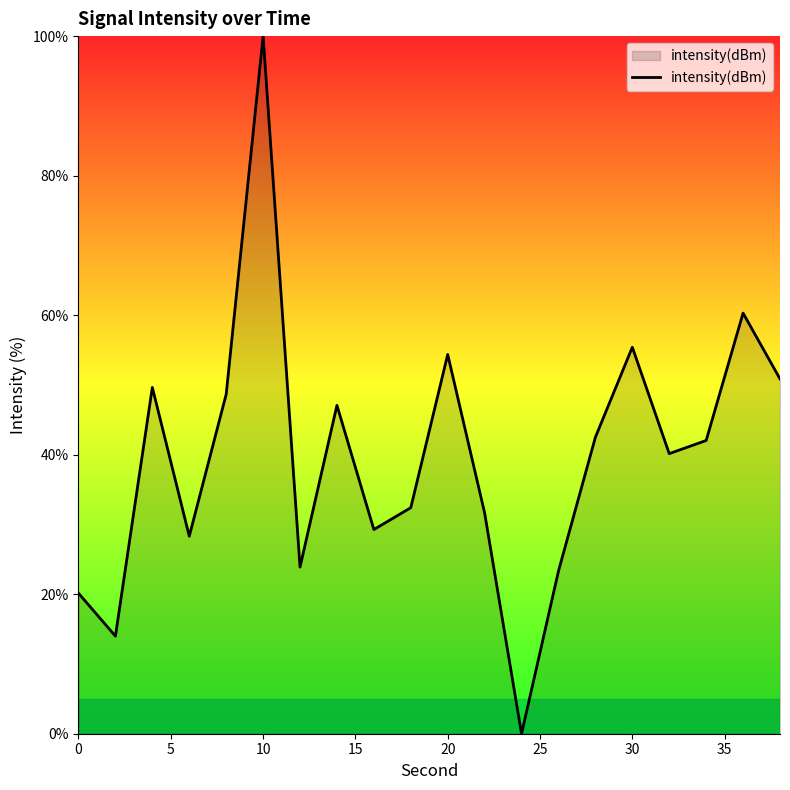

Count the number of data series in this chart.

1